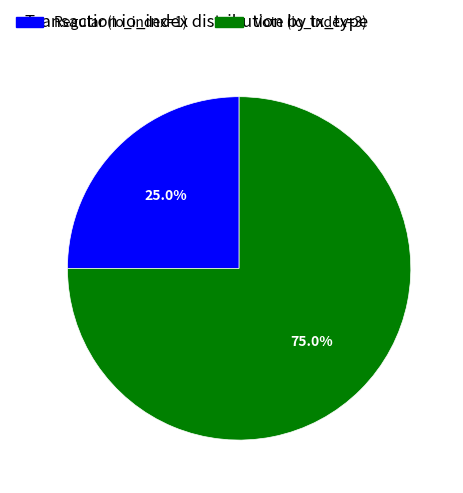

Which category accounts for the majority?

Vote (io_index=3)